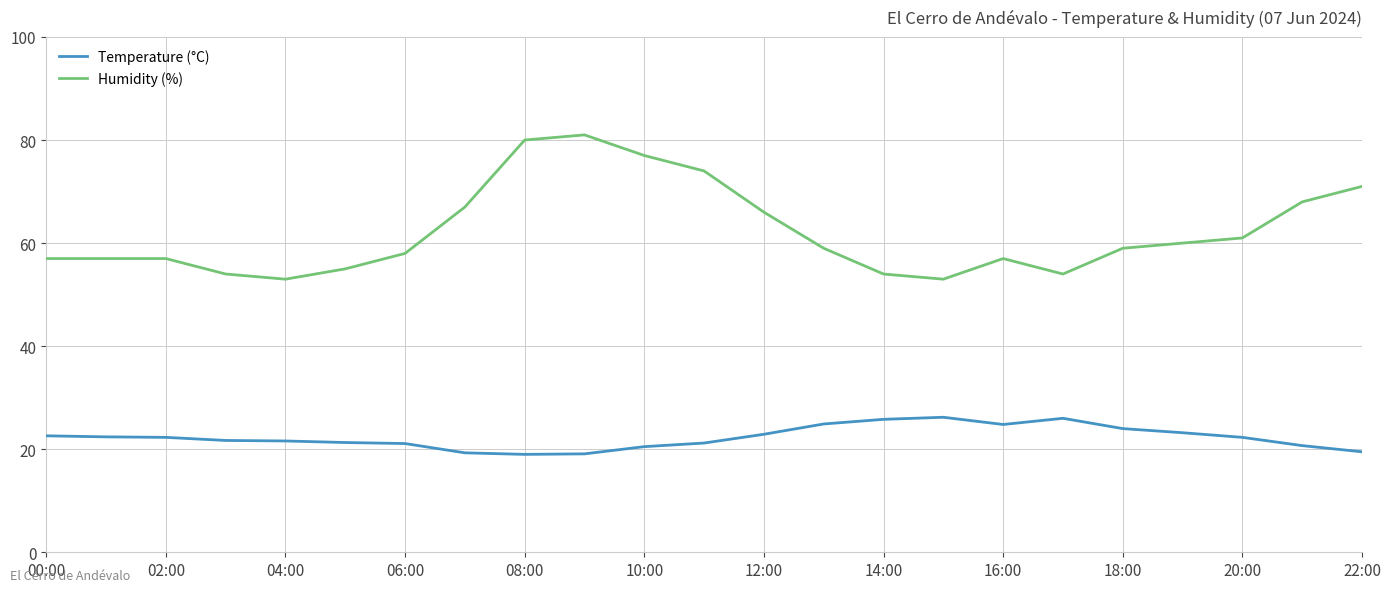

True or false: Humidity (%) and Temperature (°C) intersect in this chart.

False